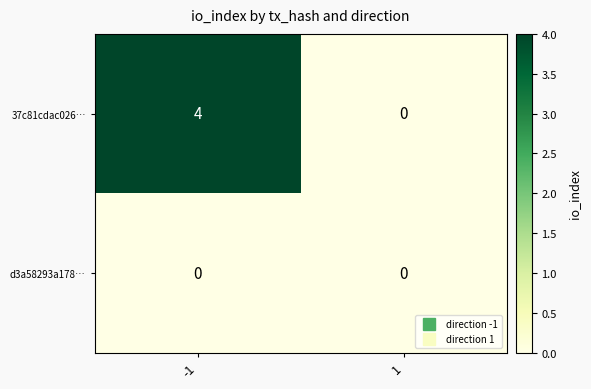

What is the difference between the maximum and minimum values in the 37c81cdac026… series?

4